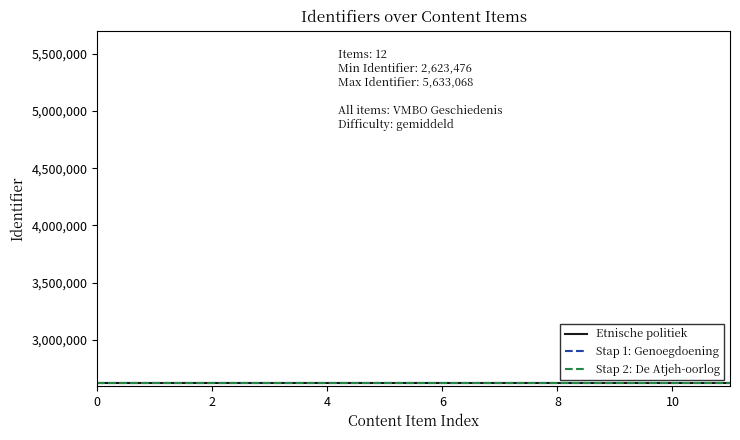

What is the greatest value displayed?

2623487